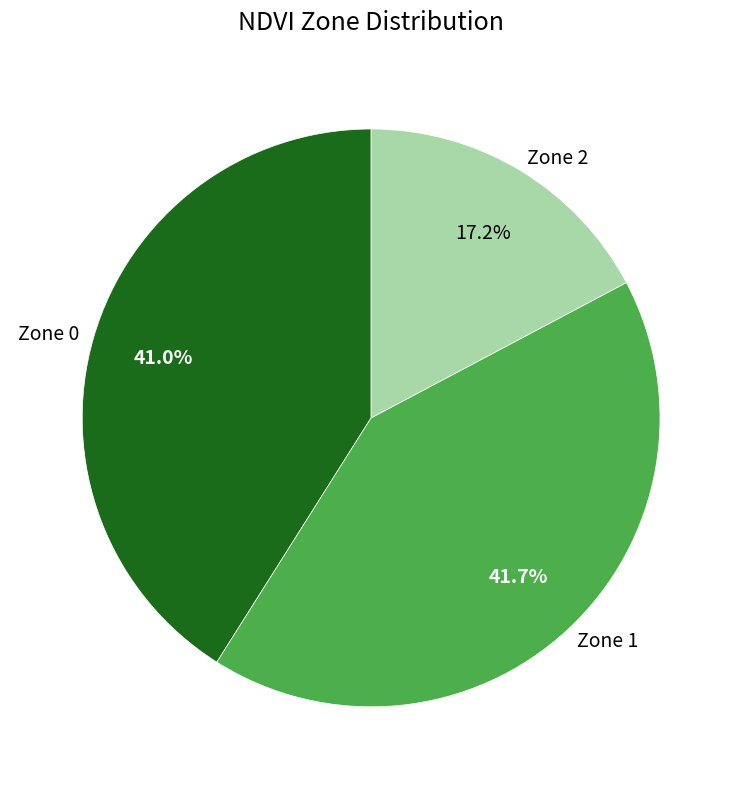

What is the ratio of the value at Zone 1 to the value at Zone 2?

2.4